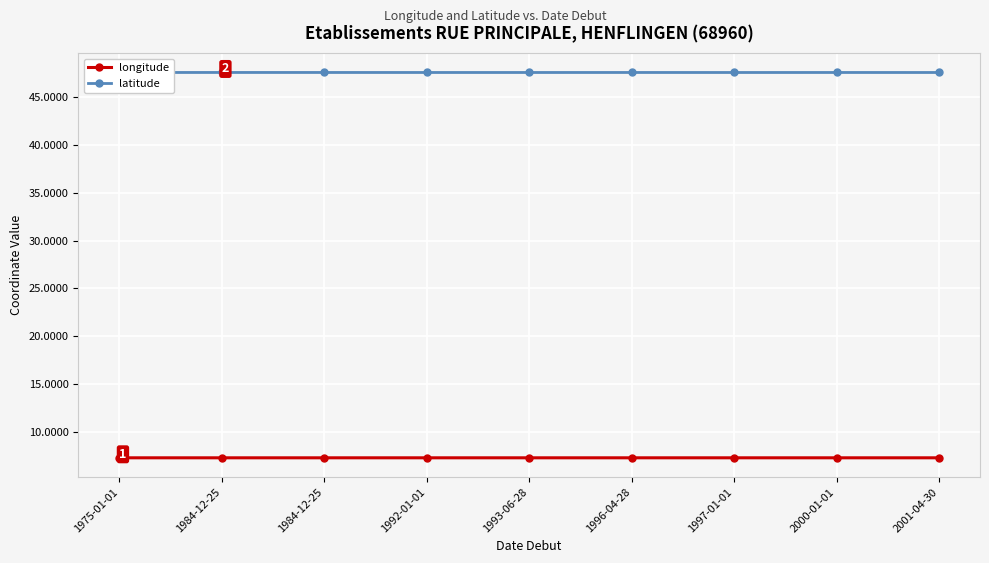

Reading left to right, list all the values displayed in this chart.

longitude: 1975-01-01=7.3	1984-12-25=7.3	1984-12-25=7.3	1992-01-01=7.3	1993-06-28=7.3	1996-04-28=7.3	1997-01-01=7.3	2000-01-01=7.3	2001-04-30=7.3
latitude: 1975-01-01=47.6	1984-12-25=47.6	1984-12-25=47.6	1992-01-01=47.6	1993-06-28=47.6	1996-04-28=47.6	1997-01-01=47.6	2000-01-01=47.6	2001-04-30=47.6